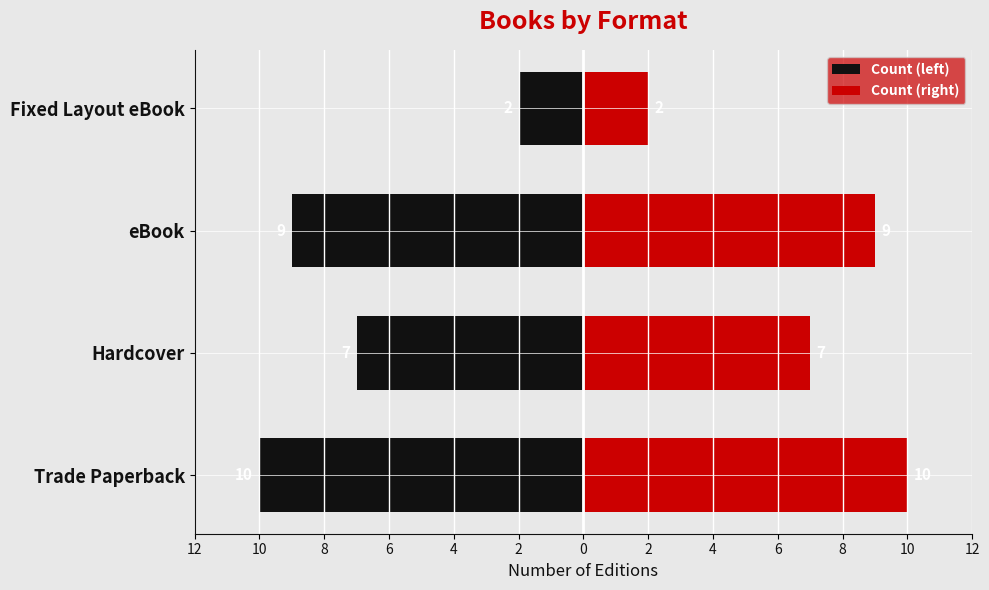

What is the difference between the highest and lowest values at eBook?

18